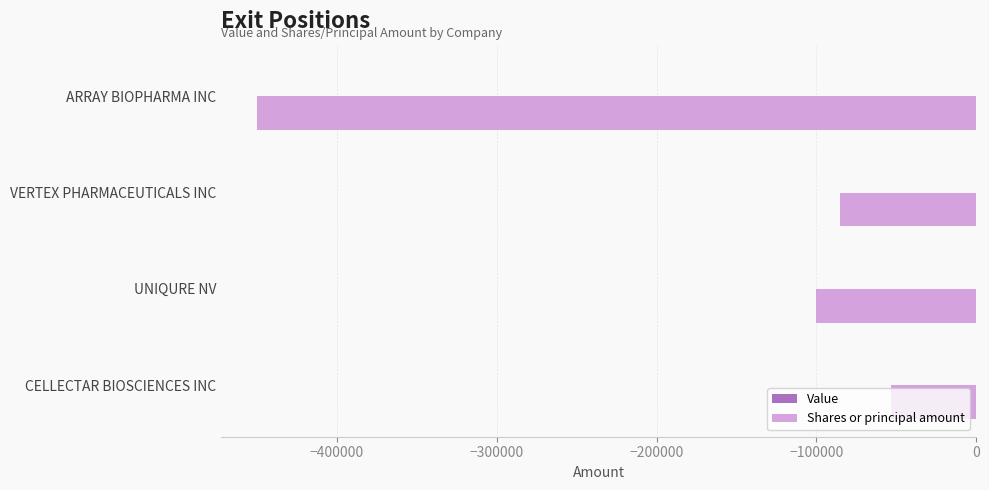

At which label is the value closest to -251499?

UNIQURE NV